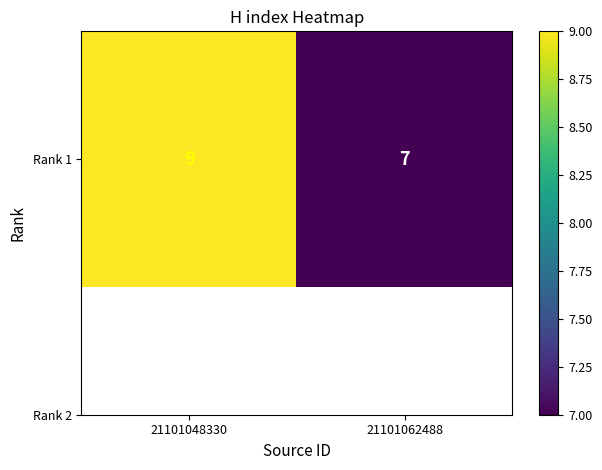

What is the change in value from 21101048330 to 21101062488?

-2